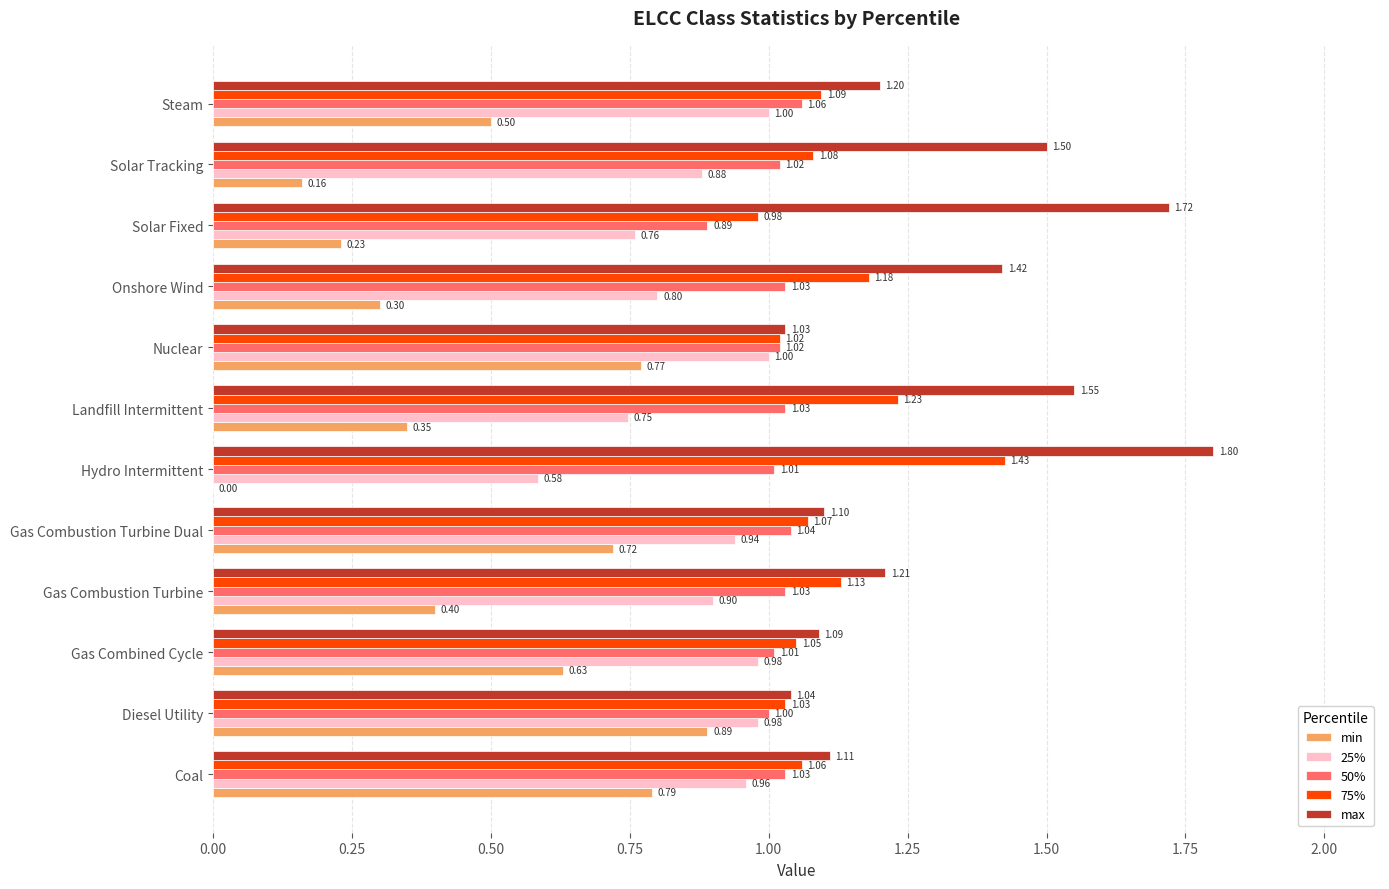

Which series changed the most between Diesel Utility and Gas Combustion Turbine?

min